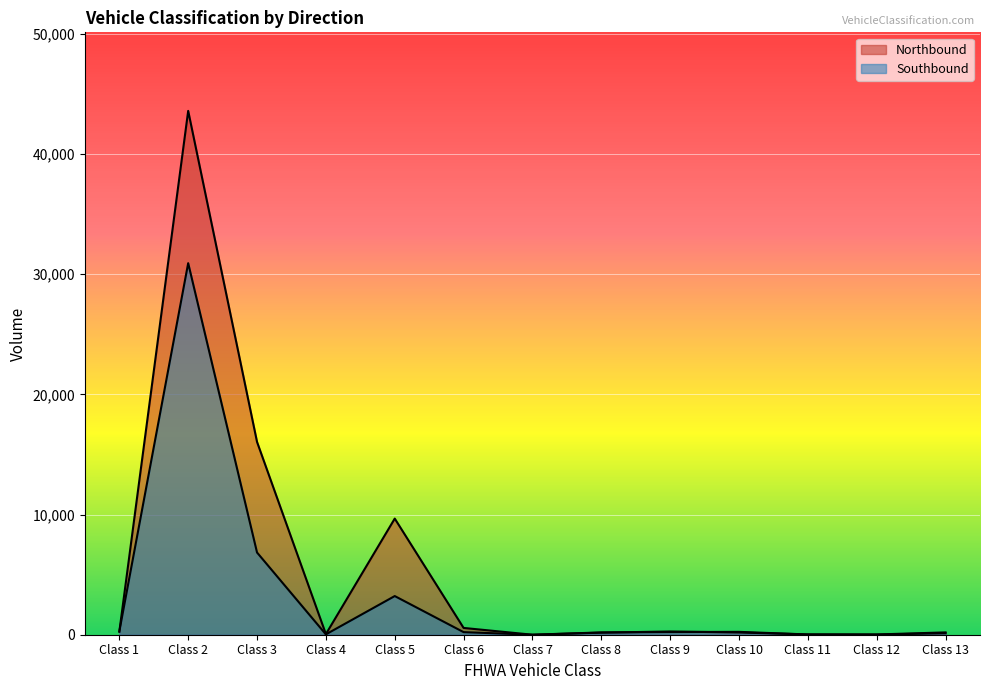

Which series changed the most between Class 5 and Class 6?

Northbound